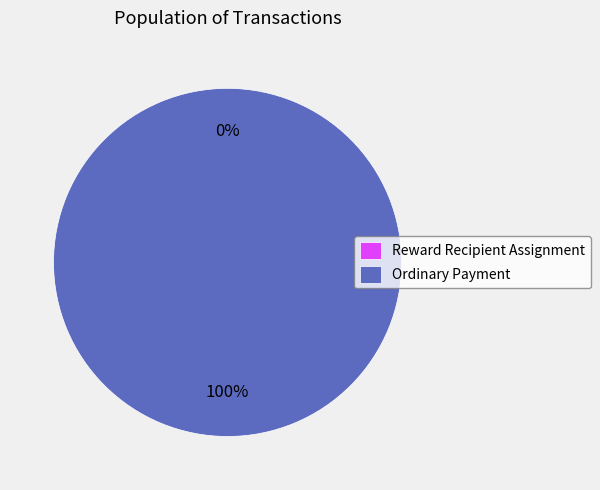

Rank the categories by value from highest to lowest.

Ordinary Payment, Reward Recipient Assignment